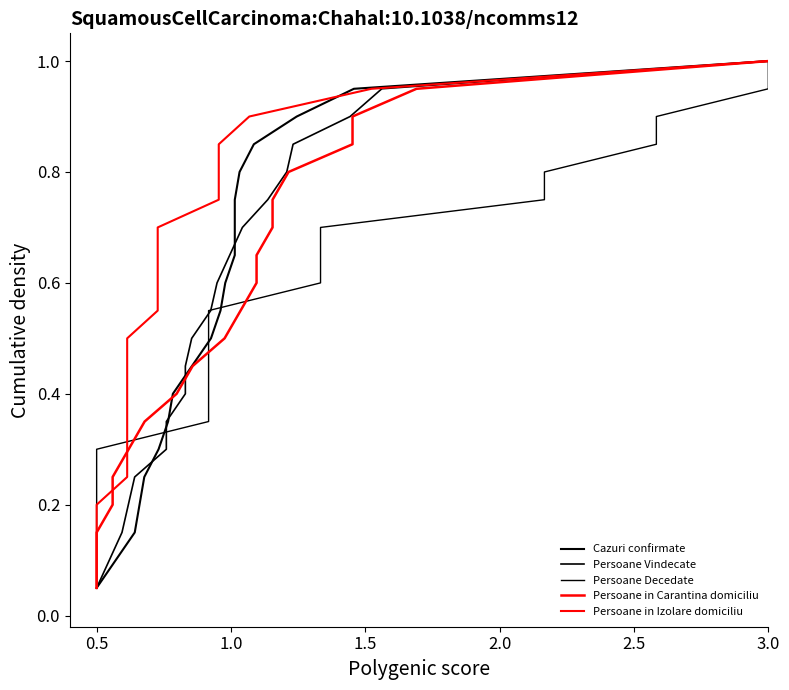

True or false: Persoane Vindecate and Persoane in Izolare domiciliu cross at least once.

False